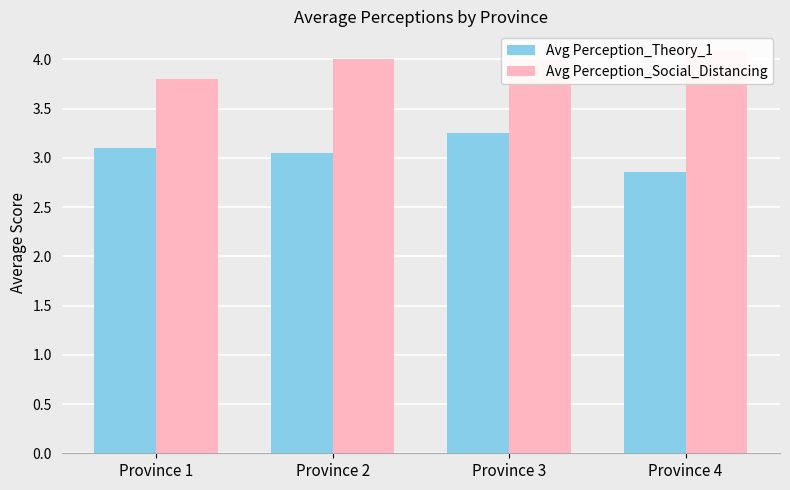

Is it true that Avg Perception_Theory_1 equals 3.2 at Province 3?

True